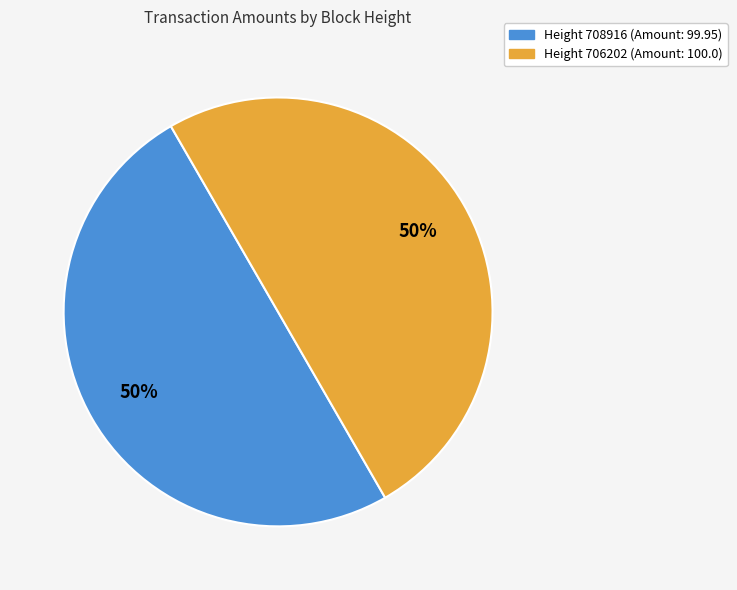

How many segments does this pie chart have?

2